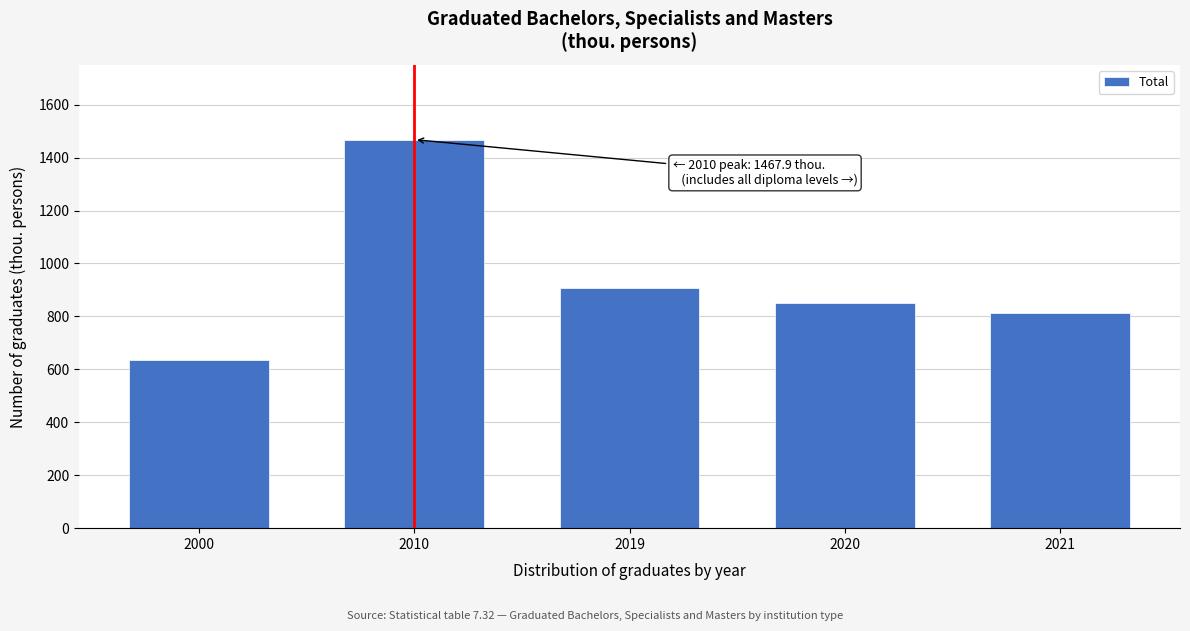

Reading left to right, what are all the values shown in this chart?

2000=635.1	2010=1467.9	2019=908.6	2020=849.4	2021=813.3